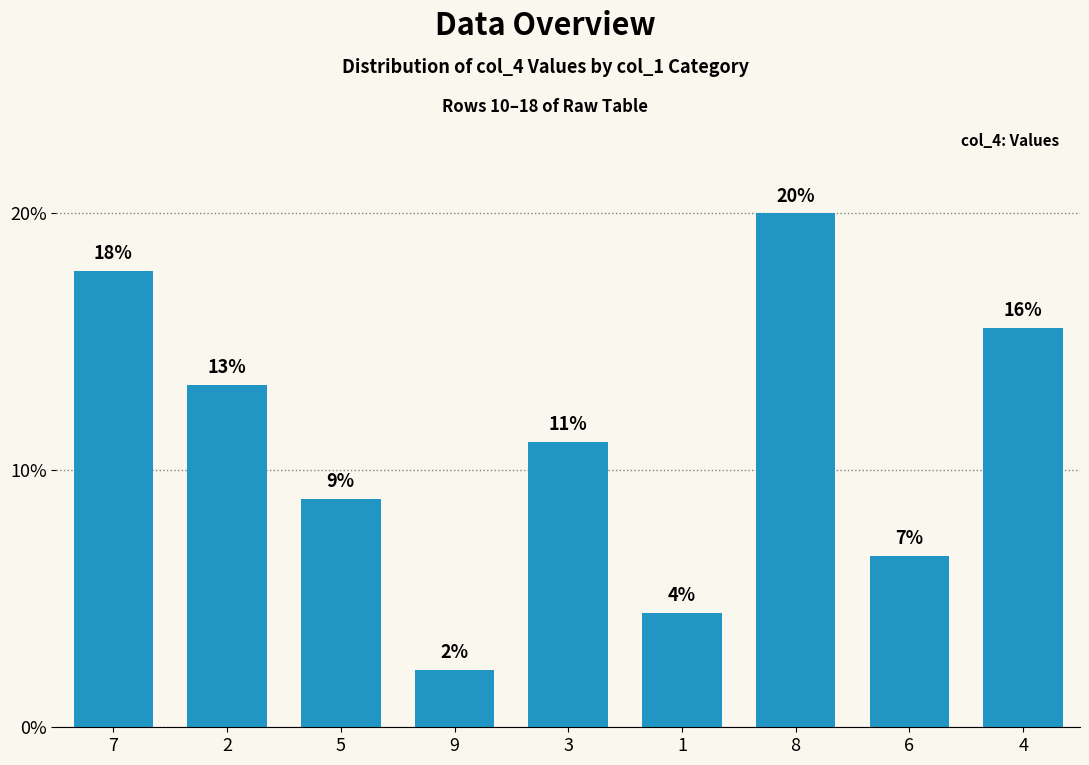

List the labels in order of value, smallest first.

9, 1, 6, 5, 3, 2, 4, 7, 8